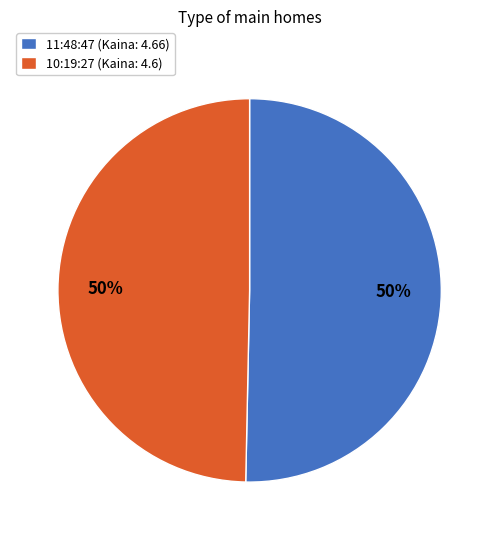

What percentage is the 11:48:47 slice, to the nearest percent?

50%